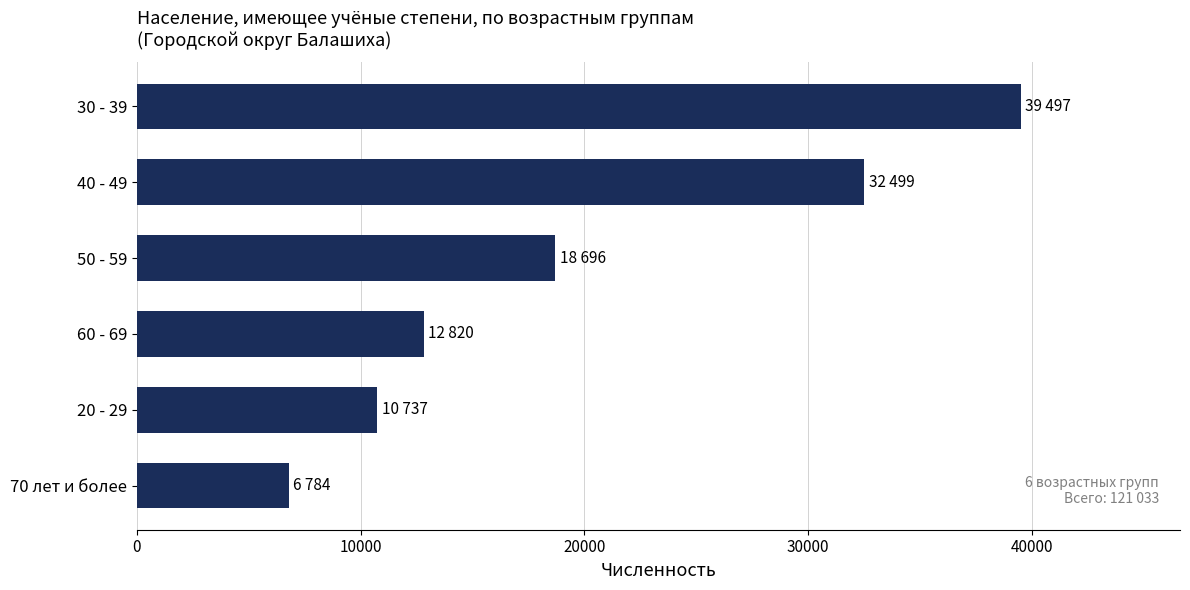

Reading bottom to top, list all the values displayed in this chart.

6784	10737	12820	18696	32499	39497